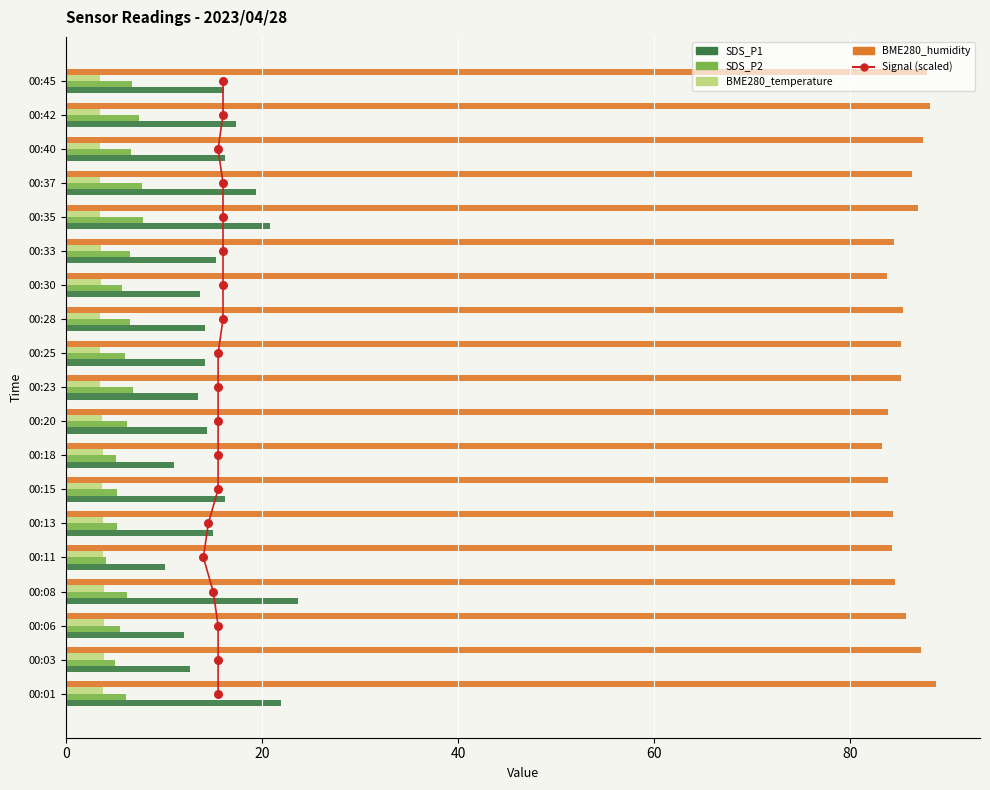

What are all the series names shown in the legend?

SDS_P1, SDS_P2, BME280_temperature, BME280_humidity, Signal